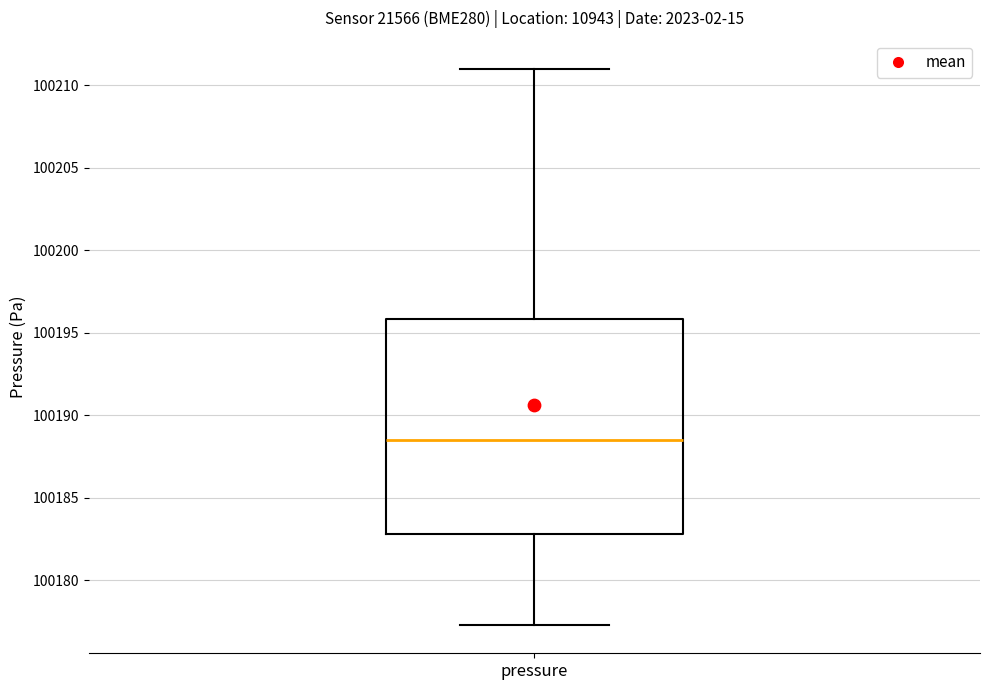

Transcribe this box plot: give where the median line is, the range the box spans, and where the two whiskers end, as read against the y-axis. The values are not printed on the chart, so give them approximately, as read against the axis.

median 100188.5, box 100183.0 to 100196.0, whiskers 100177.5 to 100211.0